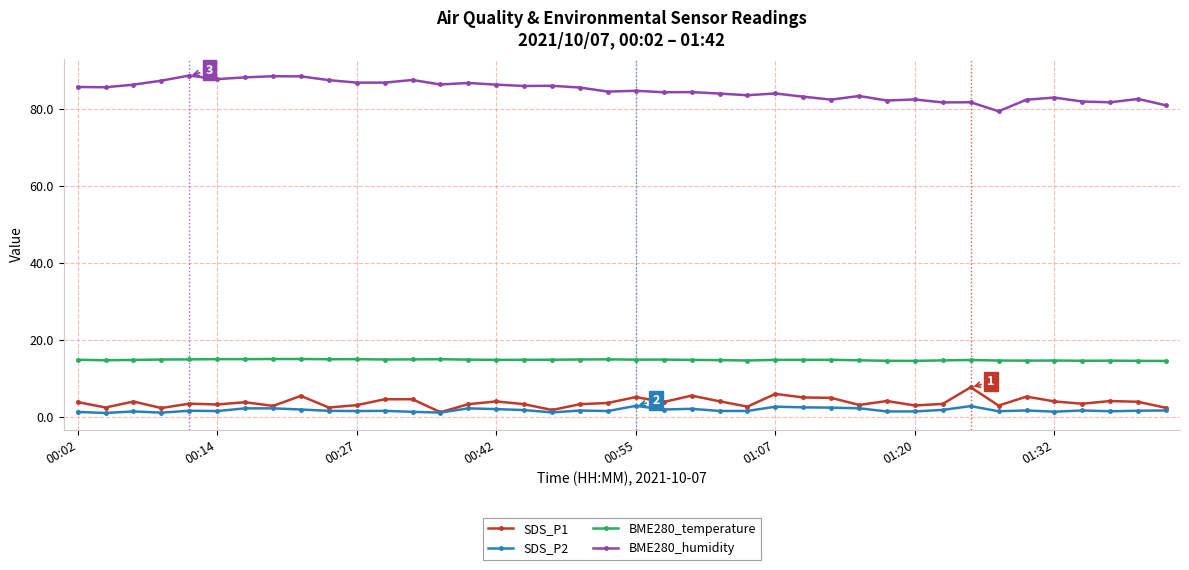

List the series in order of their peak value, highest first.

BME280_humidity, BME280_temperature, SDS_P1, SDS_P2